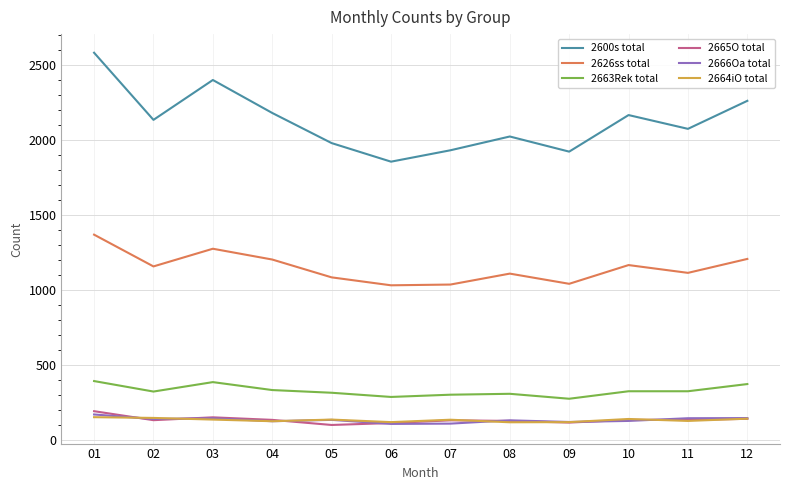

Which series has the largest total across all categories?

2600s total